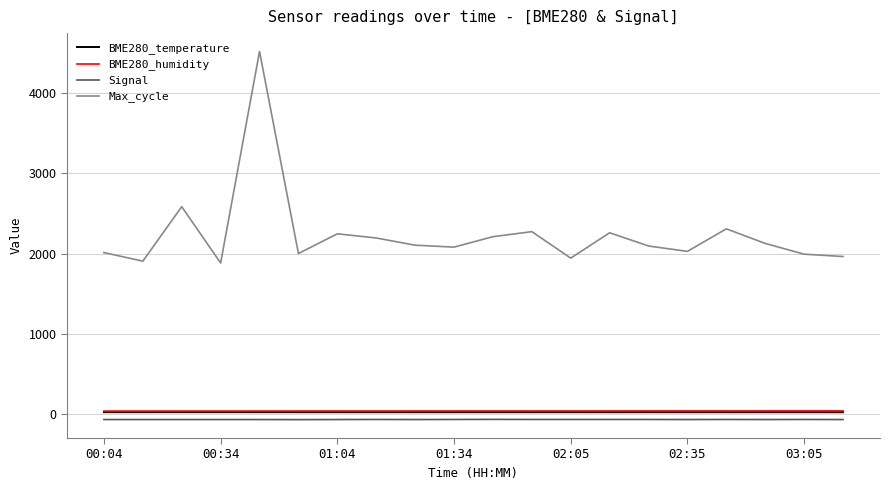

Which series has the largest total across all categories?

Max_cycle